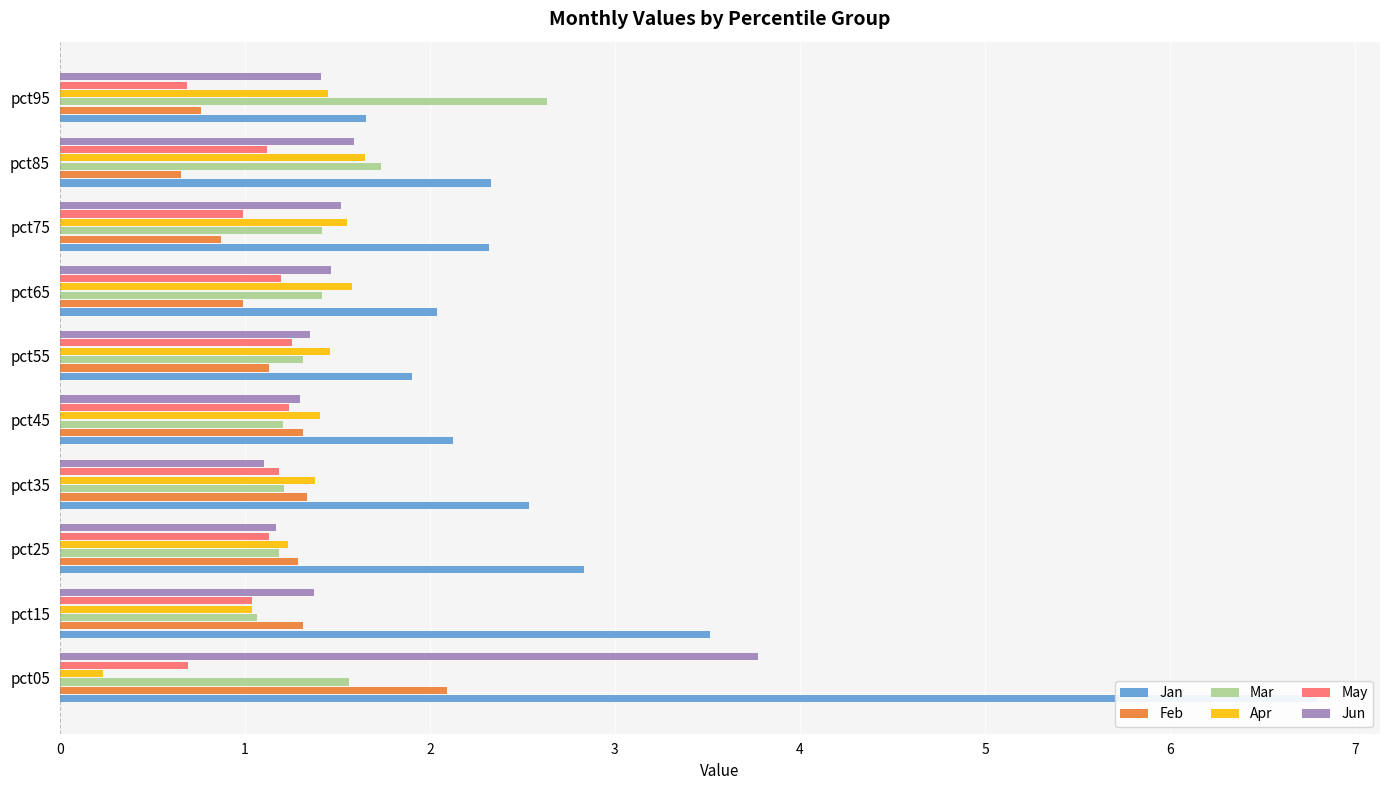

True or false: Jan has a value of 3.6 at pct05.

False